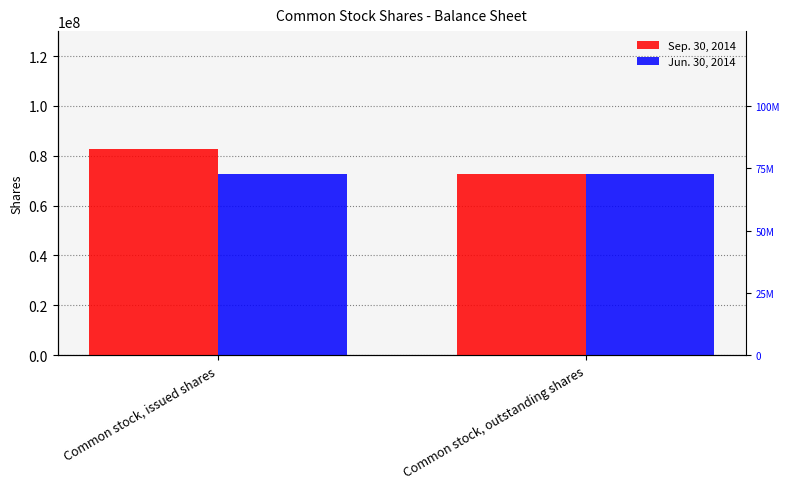

What is the total value across all series at Common stock, issued shares?

155478867